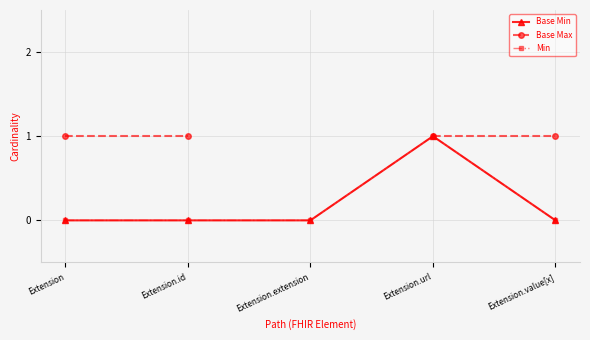

True or false: Min has more than 1 interior local peaks.

False